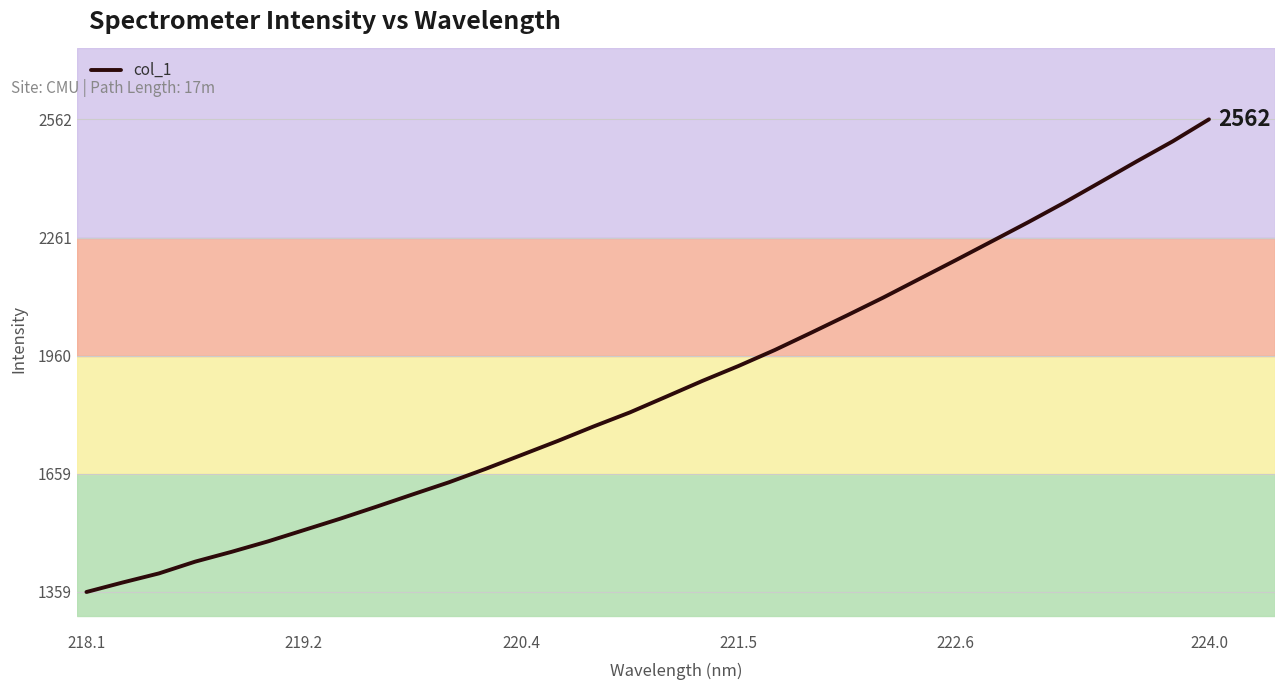

What is the greatest value displayed?

2561.7